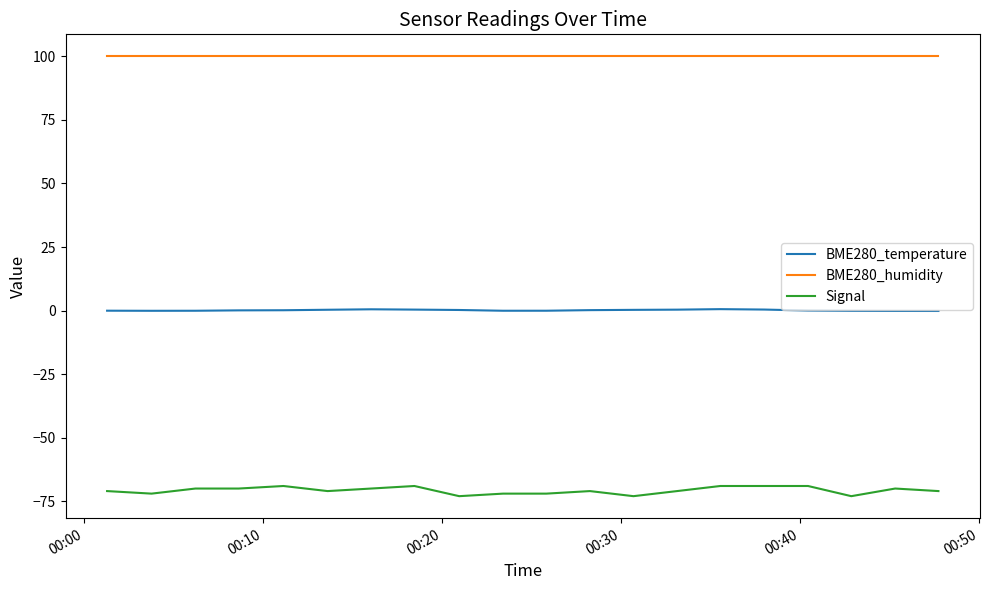

Rank the series by their maximum value, from highest to lowest.

BME280_humidity, BME280_temperature, Signal